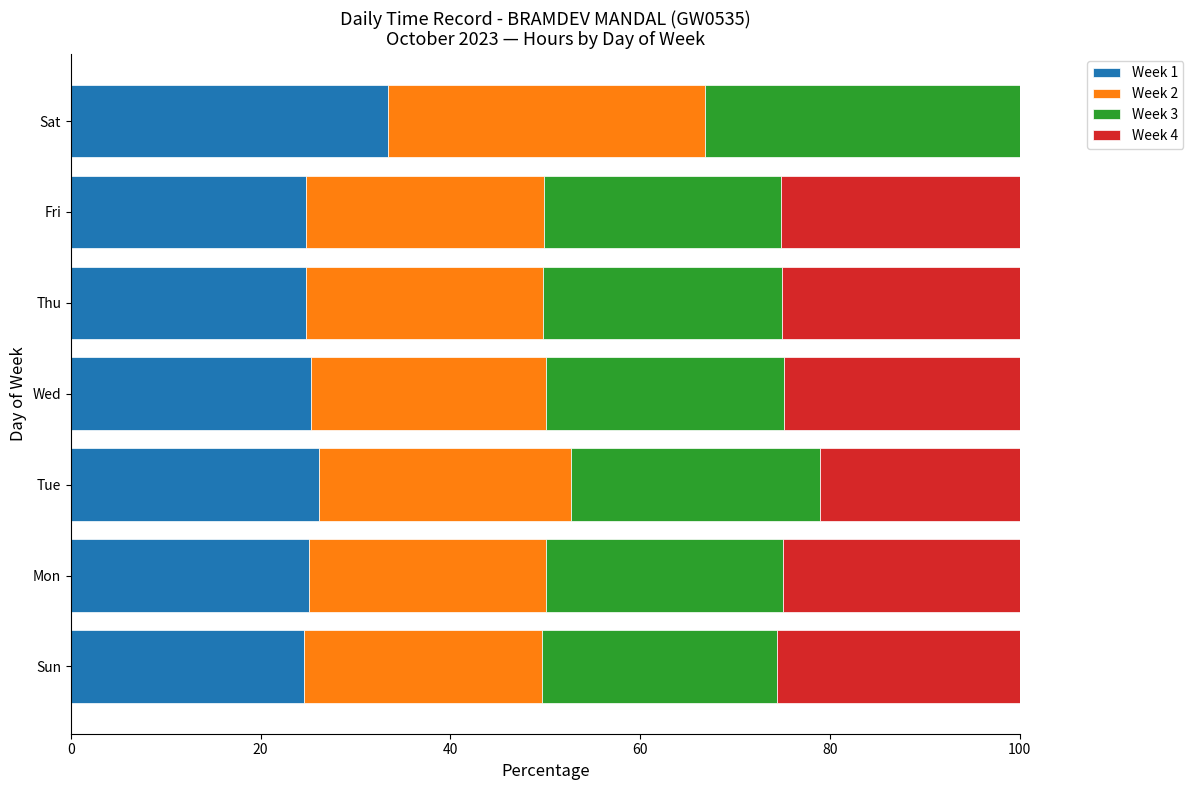

What is the total value across all series at Sat?

100.0